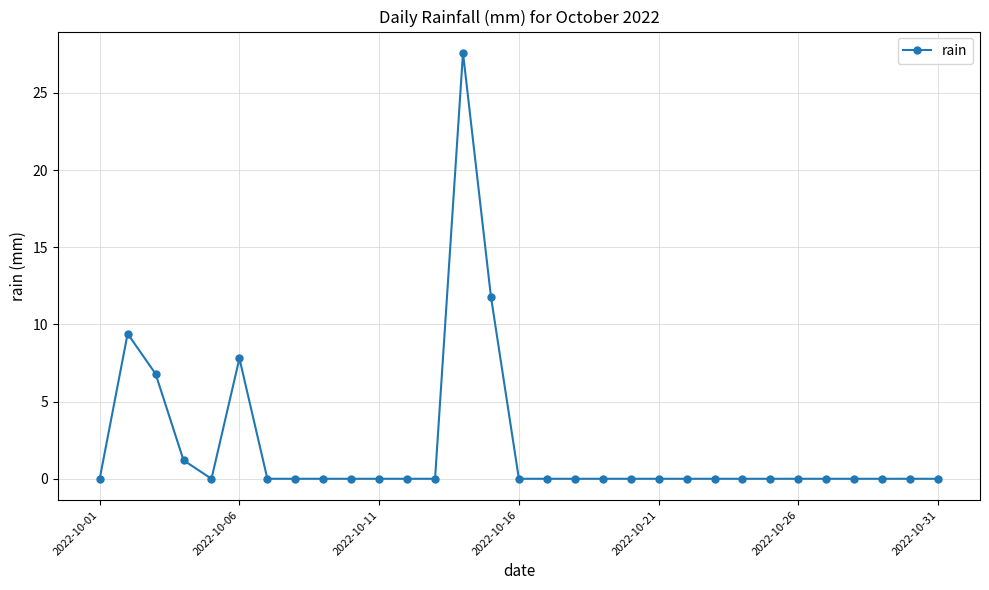

True or false: the data has more than 0 interior local peaks.

True